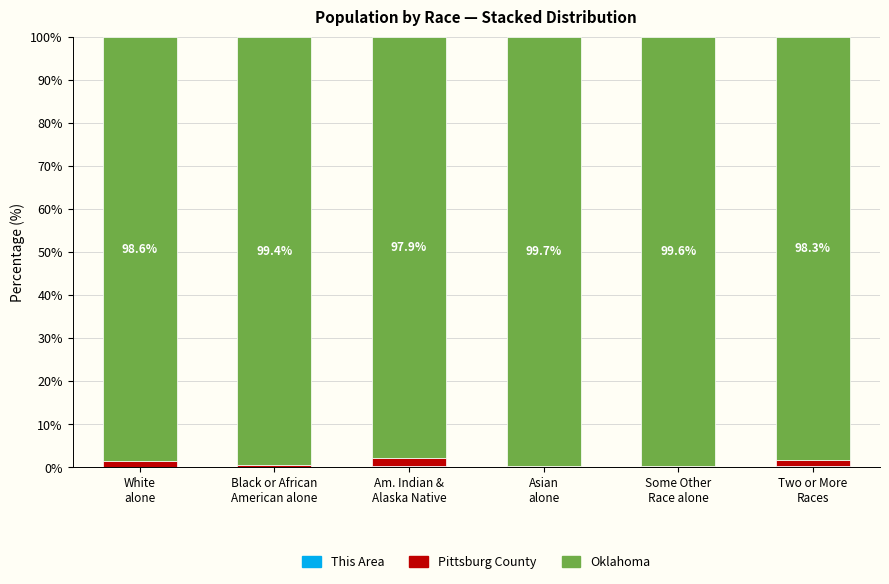

True or false: Oklahoma has a value of 99.6 at Some Other
Race alone.

True